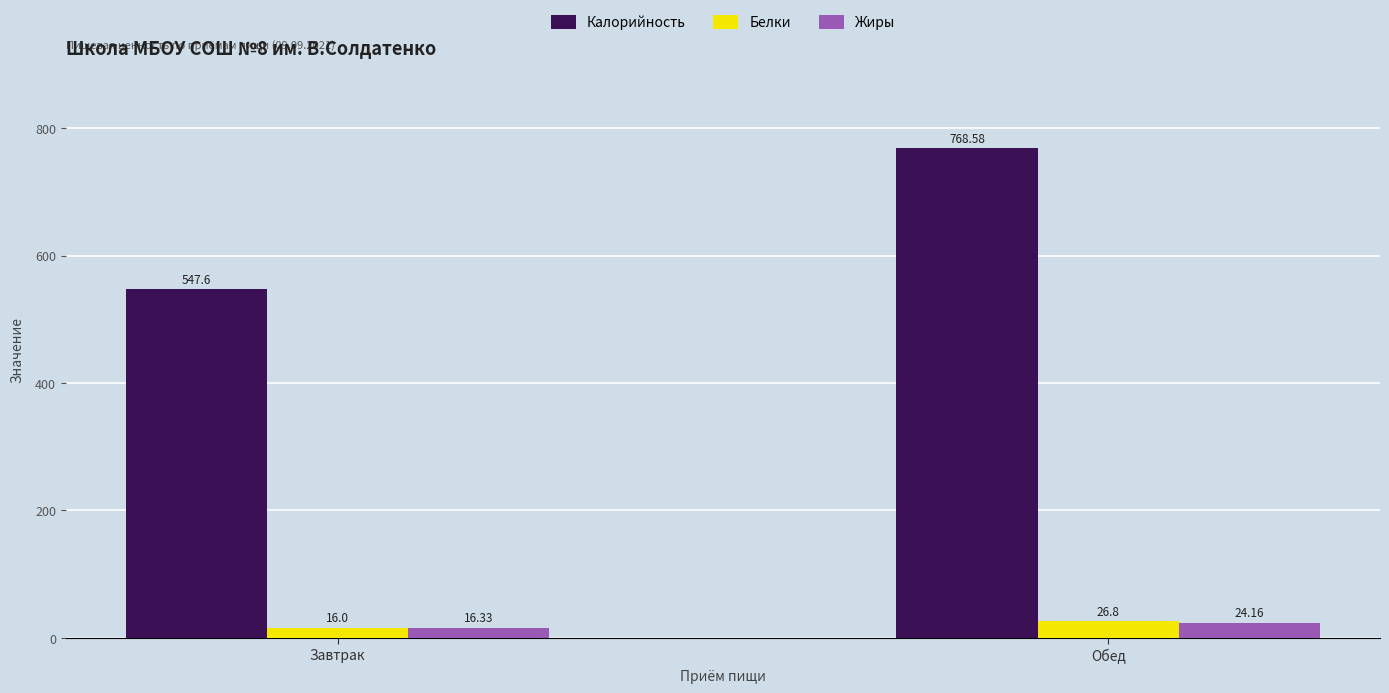

List the labels in order of Жиры value, largest first.

Обед, Завтрак